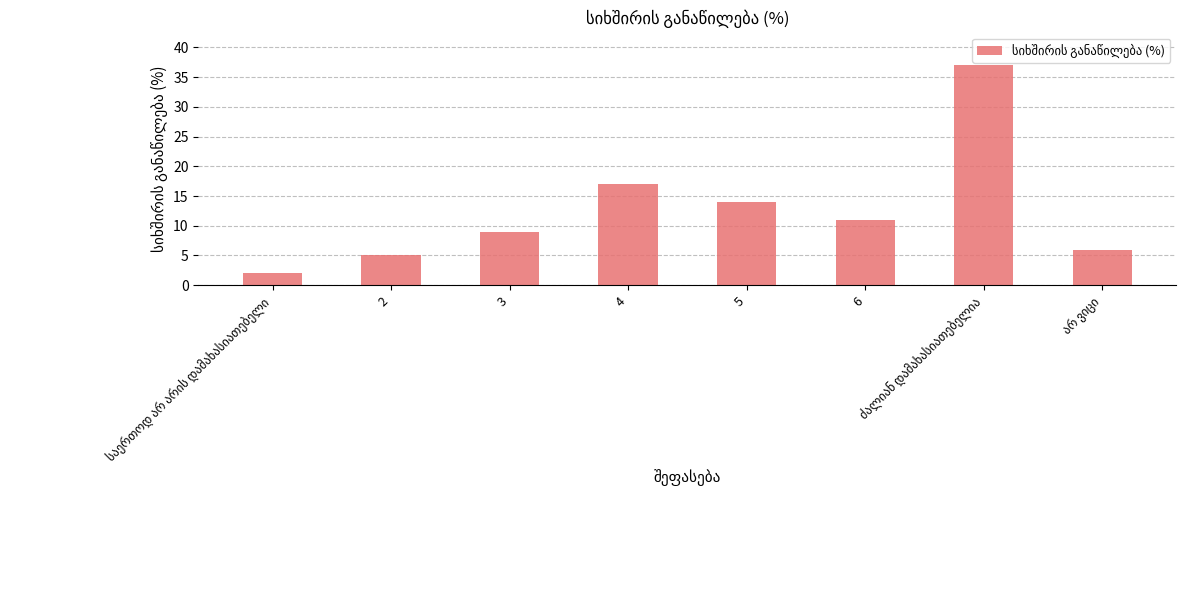

True or false: the data shows 19 at 5.

False